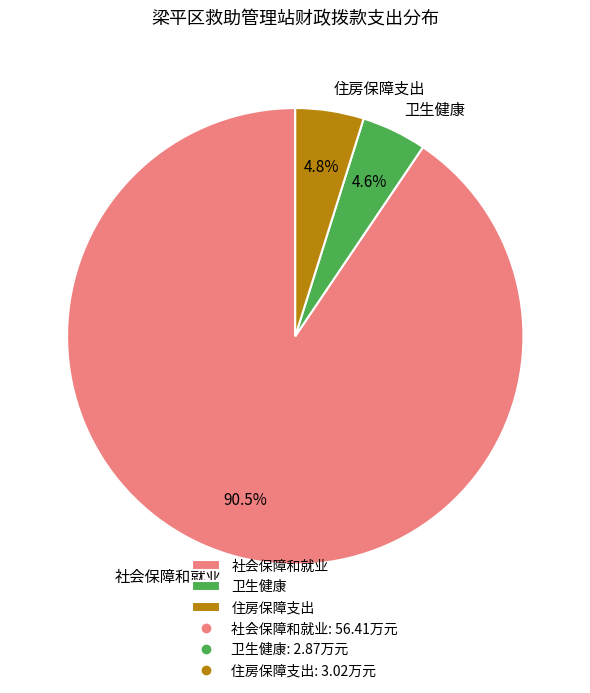

To the nearest percent, what portion does 卫生健康 represent?

5%